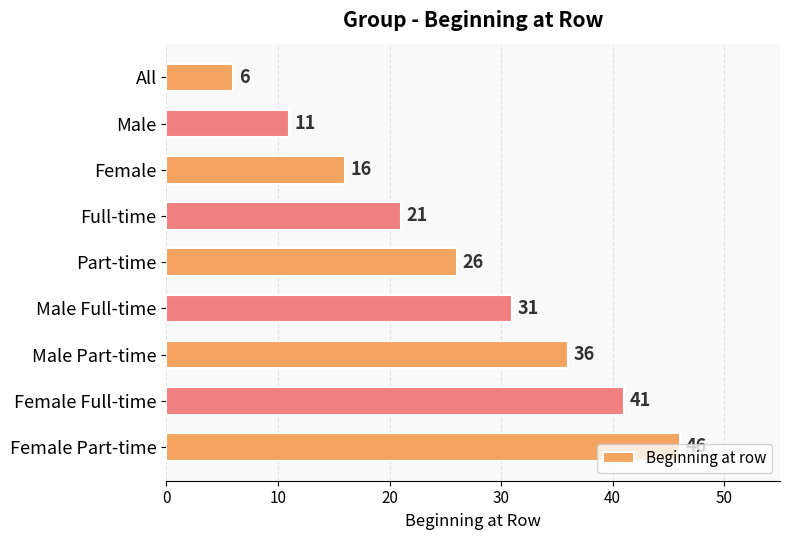

What is the difference between the maximum and minimum values?

40